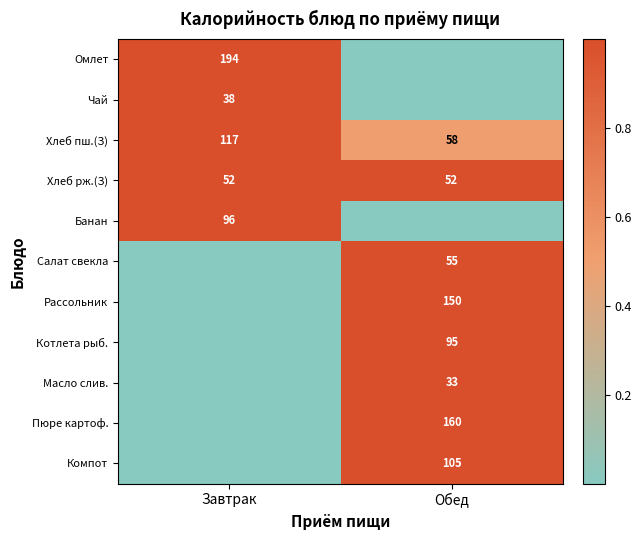

What is the average value of the Хлеб рж.(З) series?

52